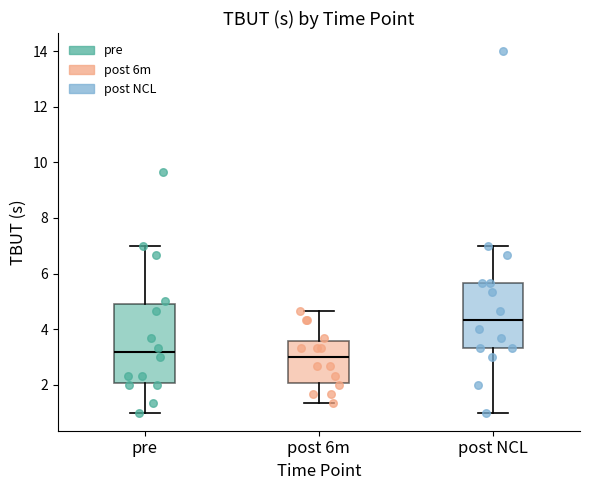

Where does the median line of the box for post NCL sit on the y-axis? The values are not printed on the chart, so give them approximately, as read against the axis.

4.4